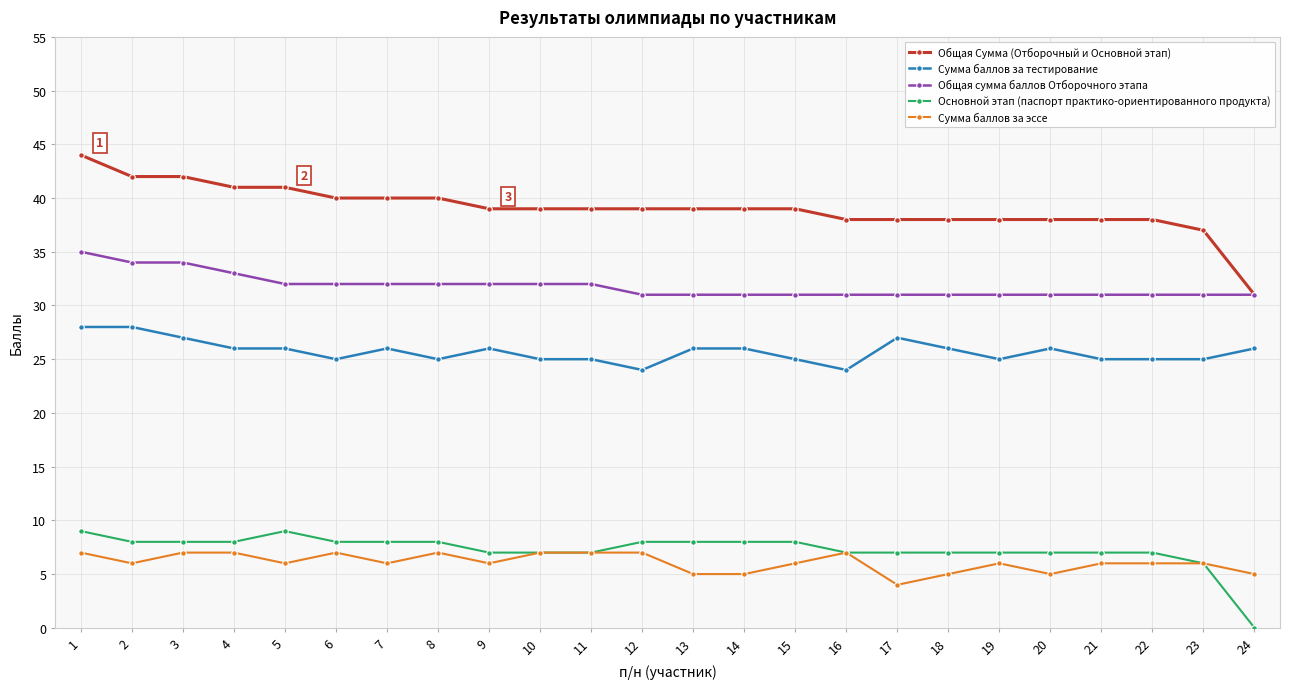

How many lines are shown in the chart?

5